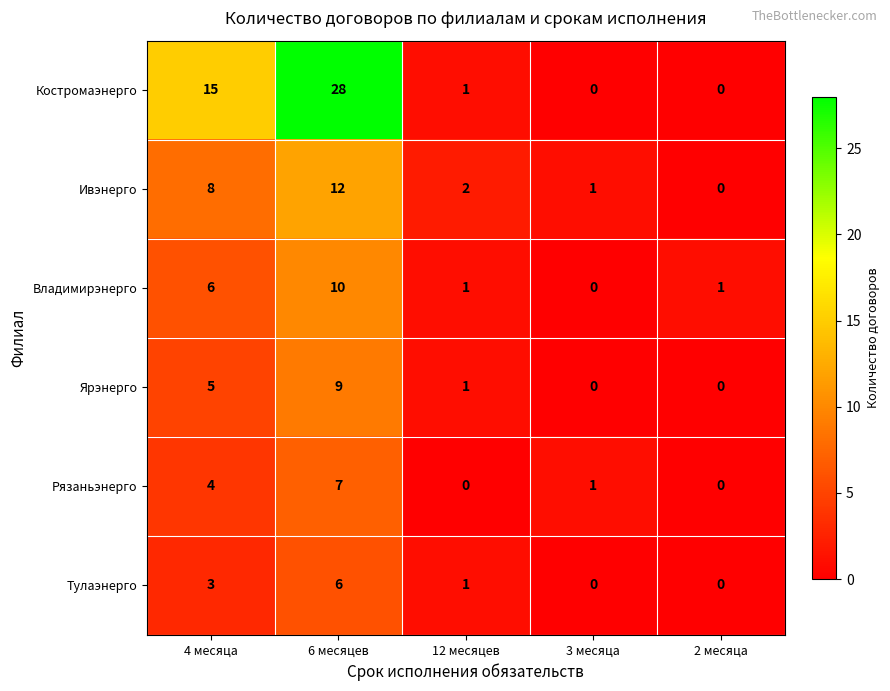

Reading right to left, list all the values displayed in this chart.

Костромаэнерго: 2 месяца=0	3 месяца=0	12 месяцев=1	6 месяцев=28	4 месяца=15
Ивэнерго: 2 месяца=0	3 месяца=1	12 месяцев=2	6 месяцев=12	4 месяца=8
Владимирэнерго: 2 месяца=1	3 месяца=0	12 месяцев=1	6 месяцев=10	4 месяца=6
Ярэнерго: 2 месяца=0	3 месяца=0	12 месяцев=1	6 месяцев=9	4 месяца=5
Рязаньэнерго: 2 месяца=0	3 месяца=1	12 месяцев=0	6 месяцев=7	4 месяца=4
Тулаэнерго: 2 месяца=0	3 месяца=0	12 месяцев=1	6 месяцев=6	4 месяца=3